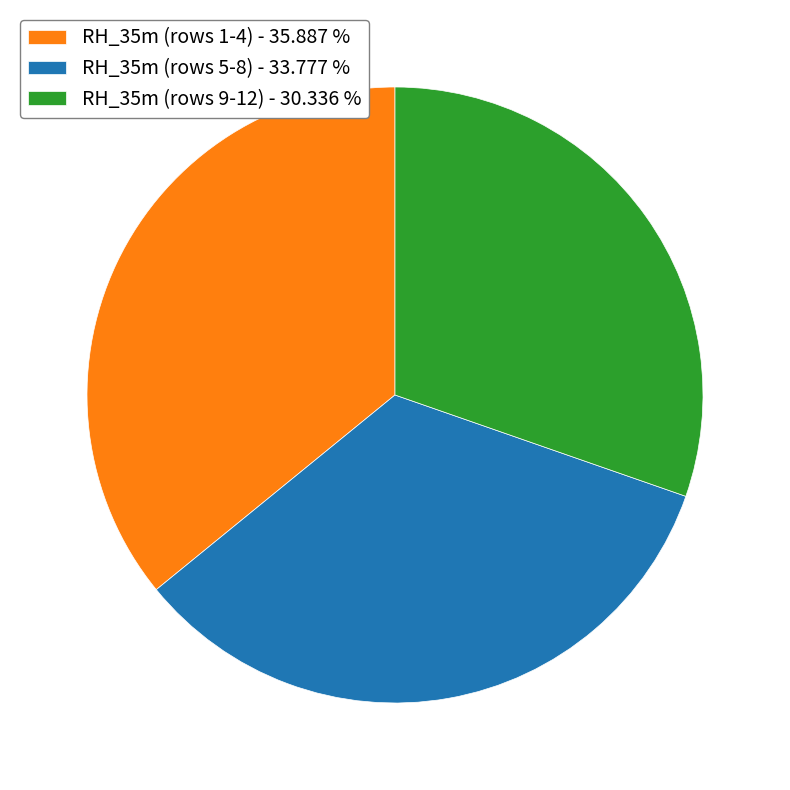

What is the ratio of the value at RH_35m (rows 9-12) - 30.336 % to the value at RH_35m (rows 5-8) - 33.777 %?

0.9